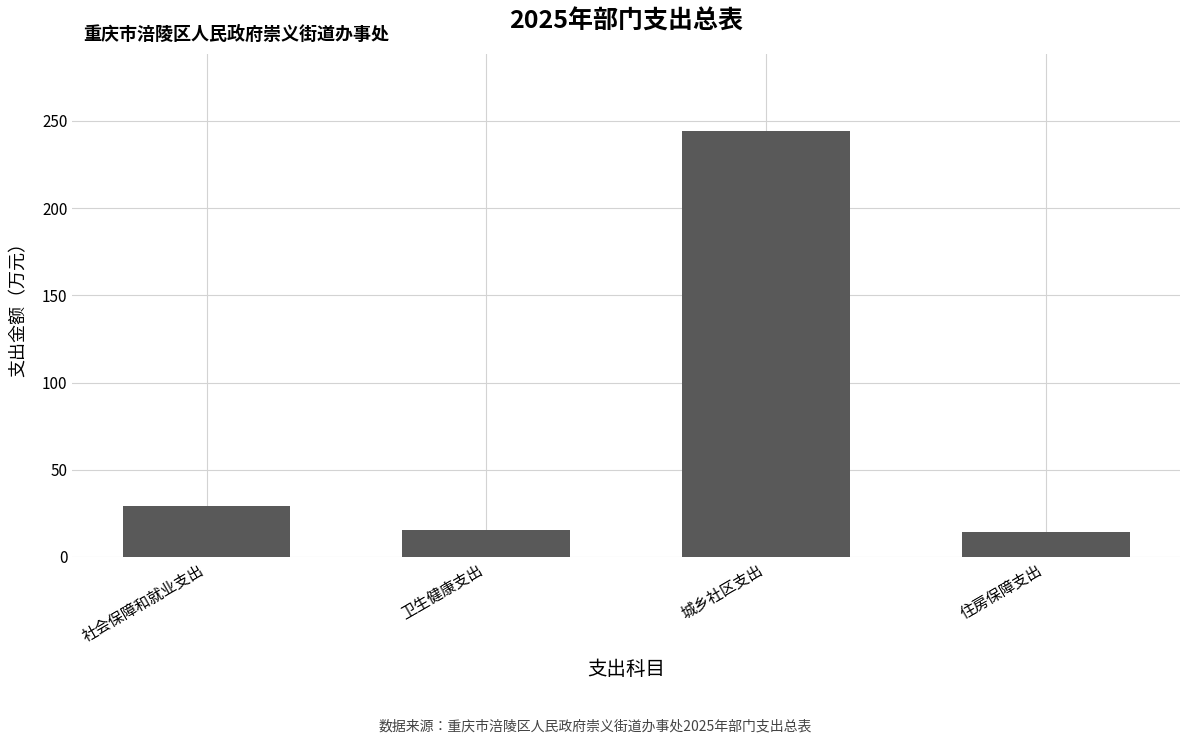

What is the label of the 3rd bar from the left?

城乡社区支出